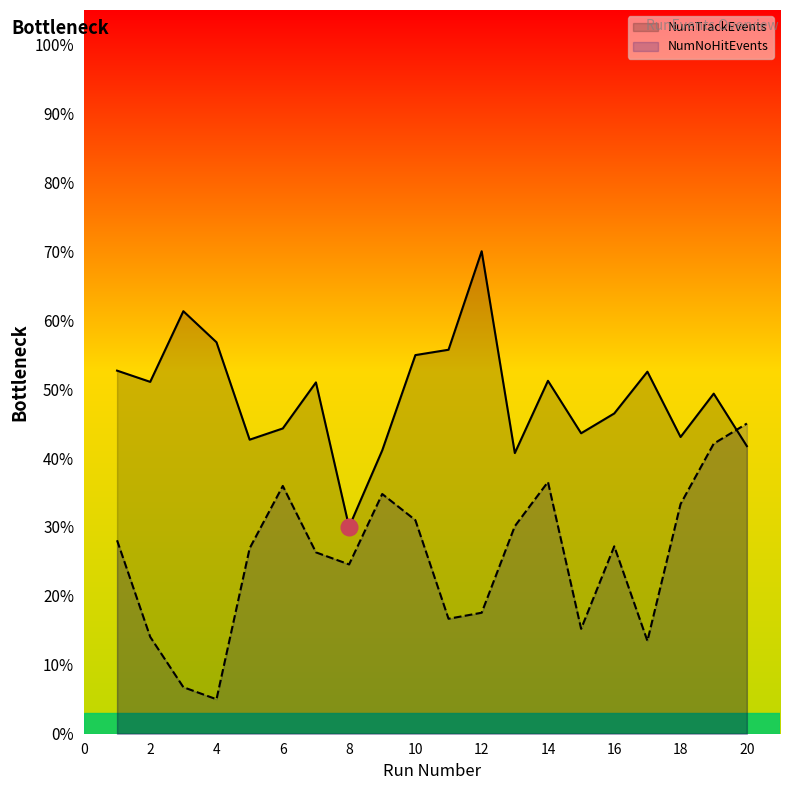

True or false: NumNoHitEvents and NumTrackEvents cross at least once.

True